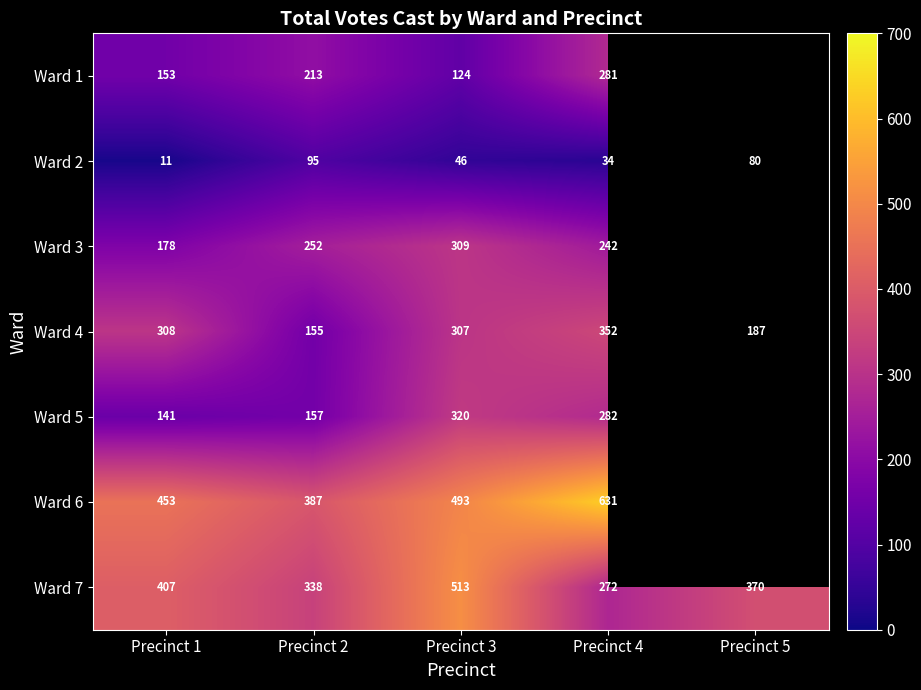

Is the value of Ward 5 at Precinct 1 greater than the value of Ward 1 at Precinct 1?

No